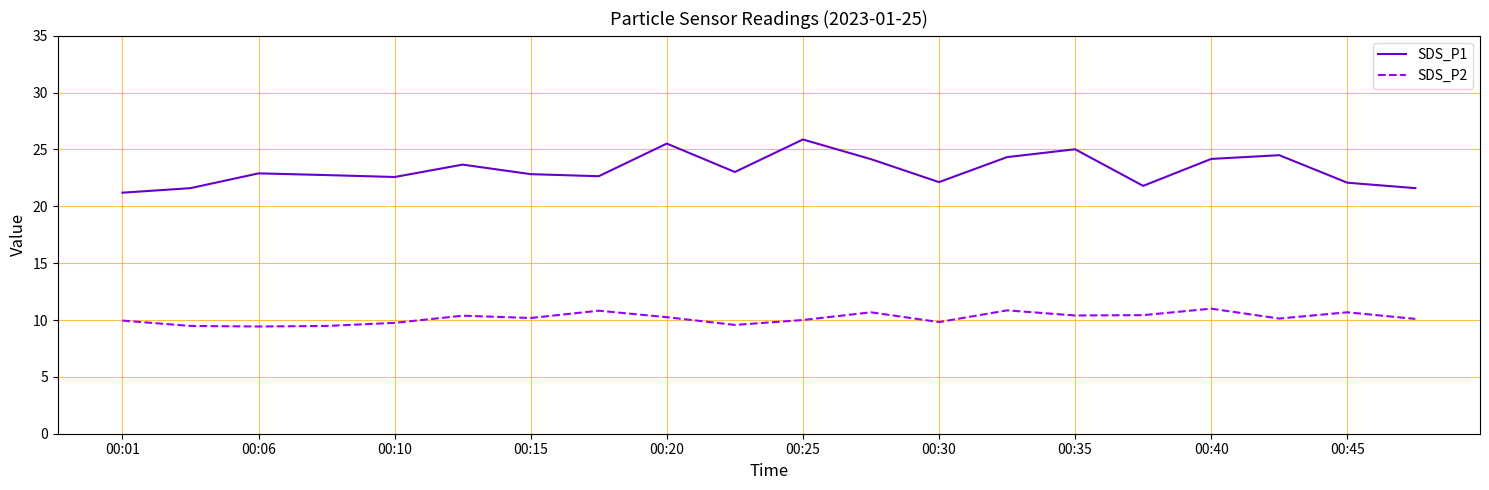

What is the difference between the maximum and minimum values in the SDS_P1 series?

4.7